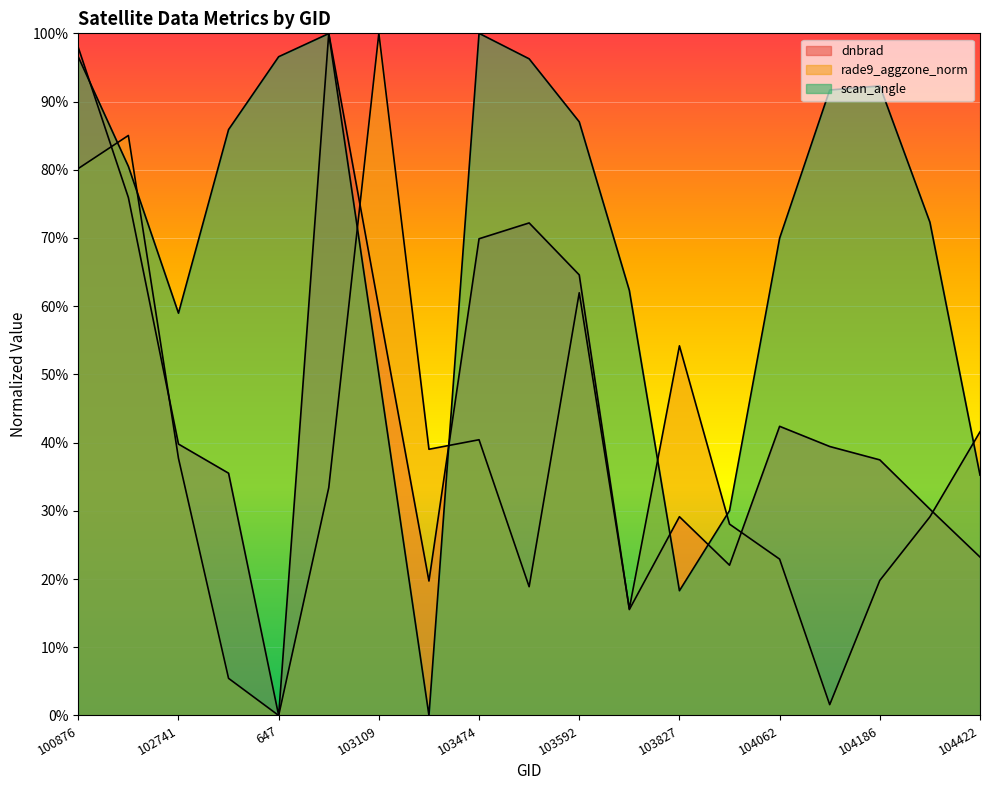

After their last crossing, which series has the higher values: dnbrad or scan_angle?

scan_angle